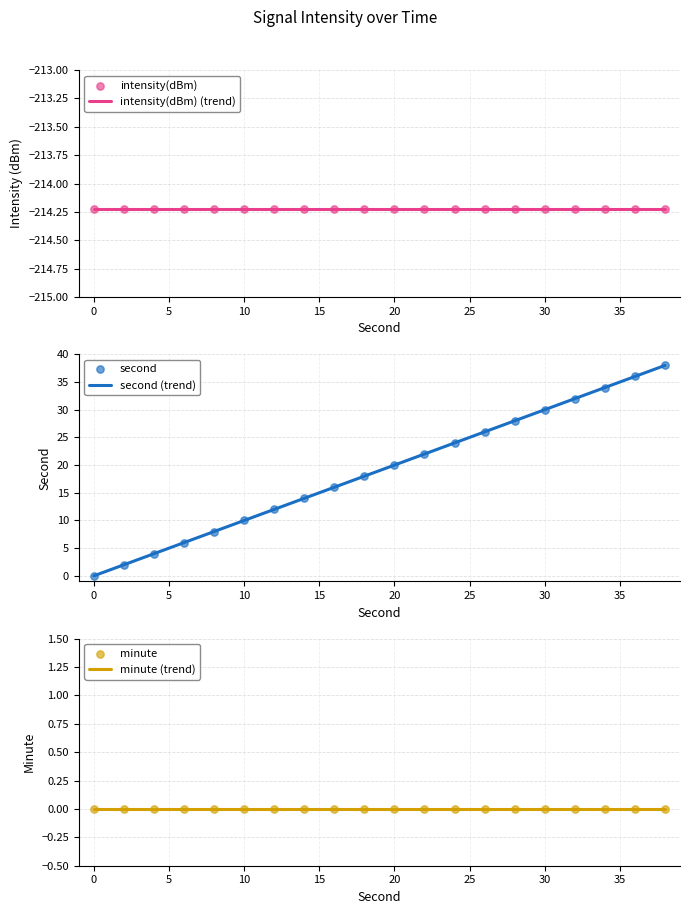

Is the value of intensity(dBm) at 28 greater than the value of second at 0?

No